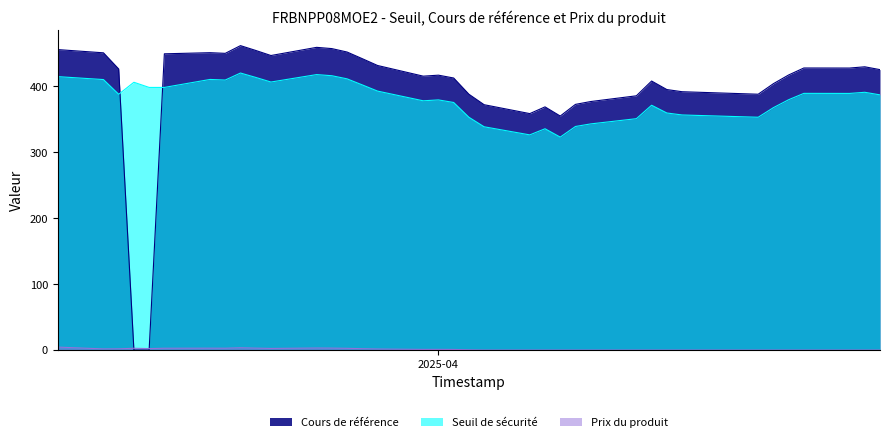

What is the difference between the maximum and second lowest values in the Cours de référence series?

461.7